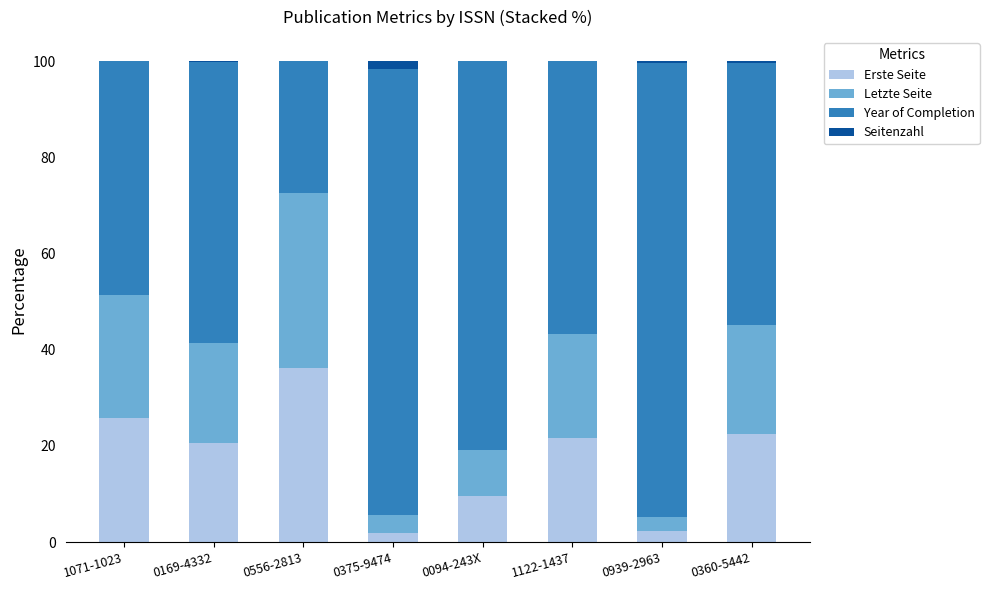

The value of Erste Seite at 1071-1023 is 25.7. True or false?

True